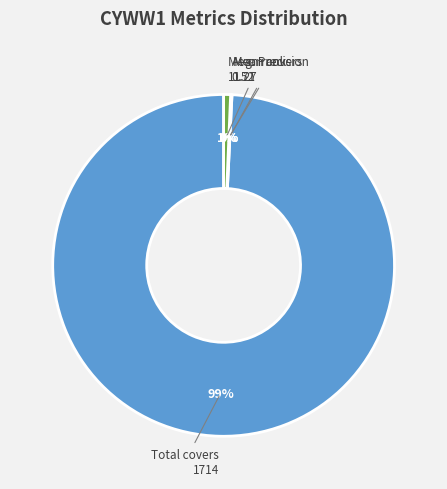

To the nearest percent, what is the difference between the largest and smallest slice percentages?

99%